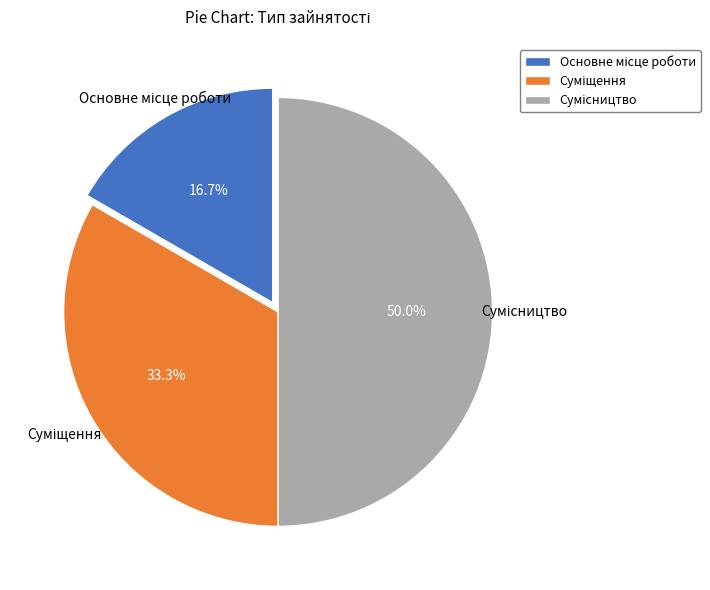

How many slices are in this pie chart?

3